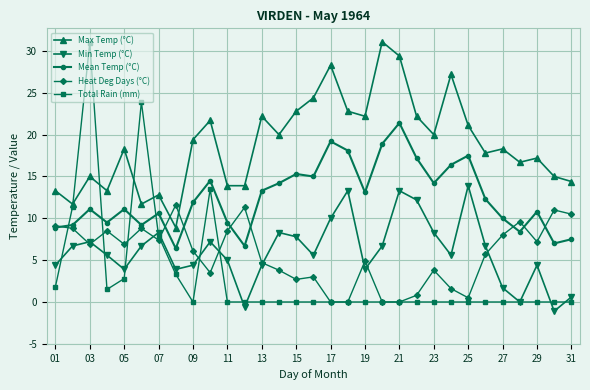

What is the sum of all Mean Temp (°C) values?

388.4